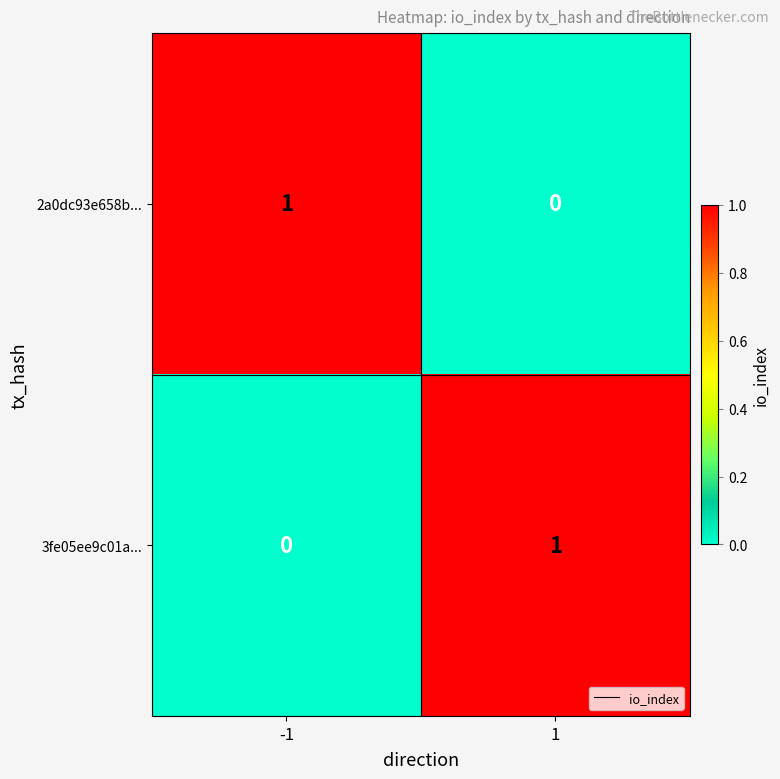

The value of 2a0dc93e658b... at -1 is 1. True or false?

True